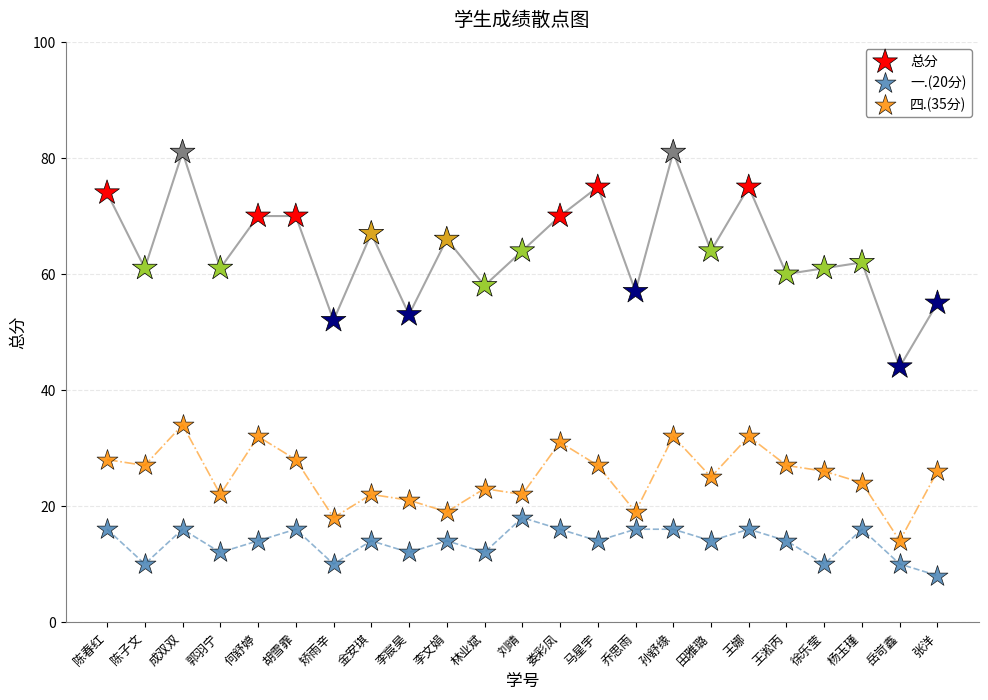

Which series reaches the minimum Y coordinate?

一.(20分)